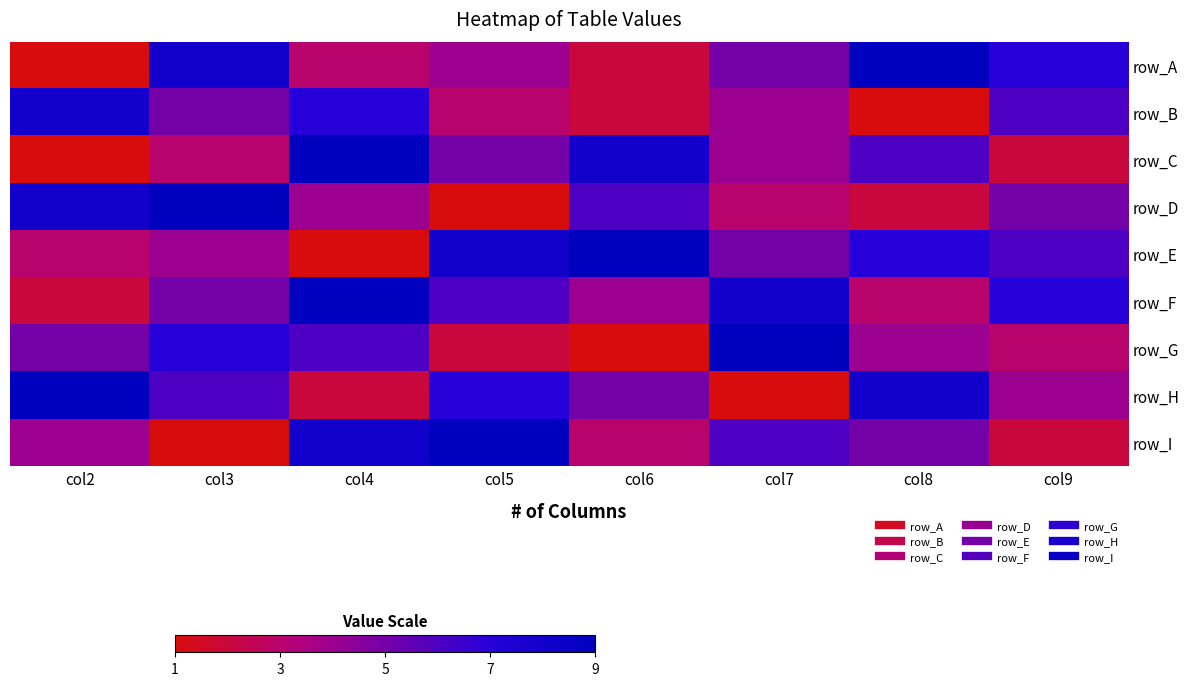

At how many categories does at least one series exceed 4?

8